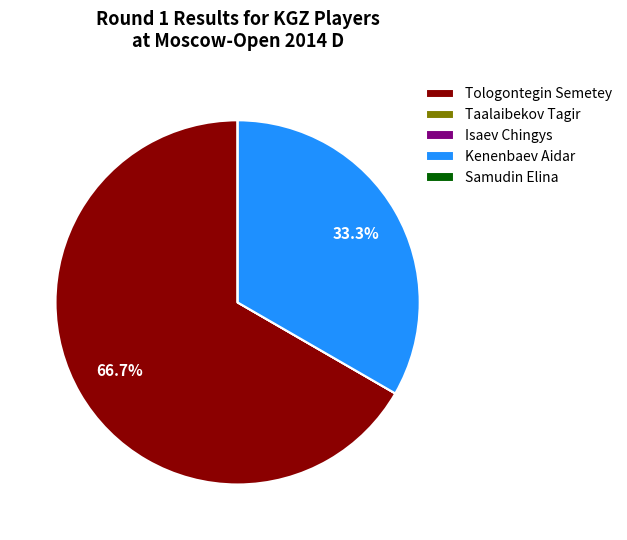

To the nearest percent, what percentage of the pie is Tologontegin Semetey?

67%